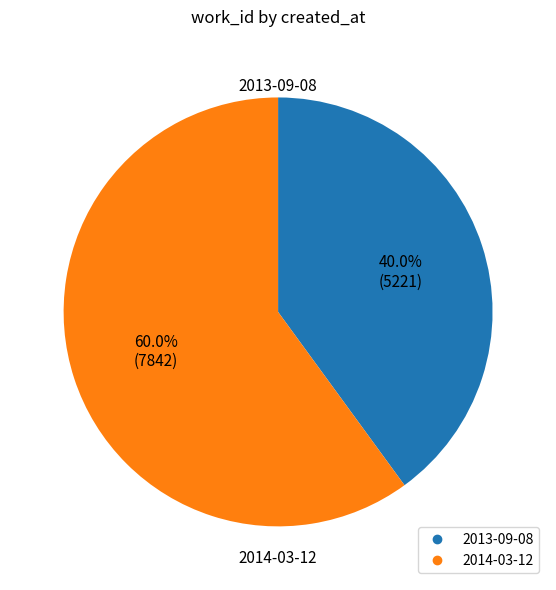

Between 2014-03-12 and 2013-09-08, which is larger?

2014-03-12